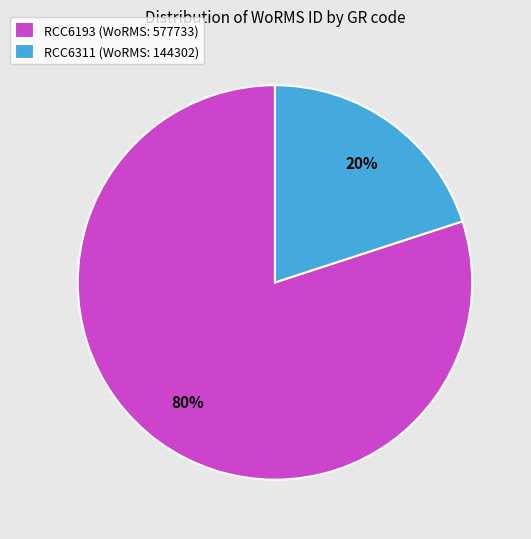

How many slices are in this pie chart?

2